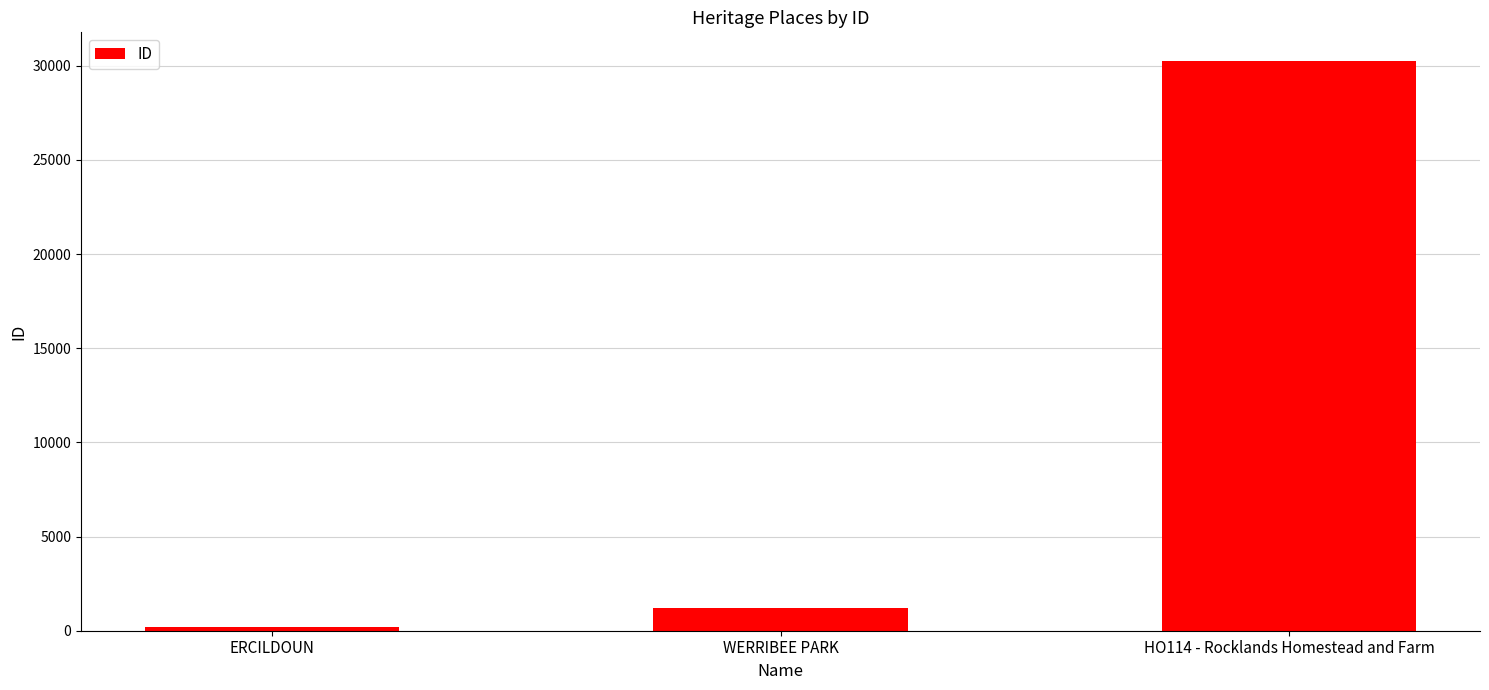

The value at WERRIBEE PARK is 1207. True or false?

True